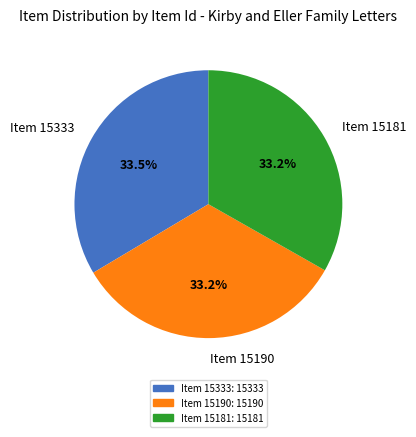

Is there any slice that represents more than half of the pie?

No